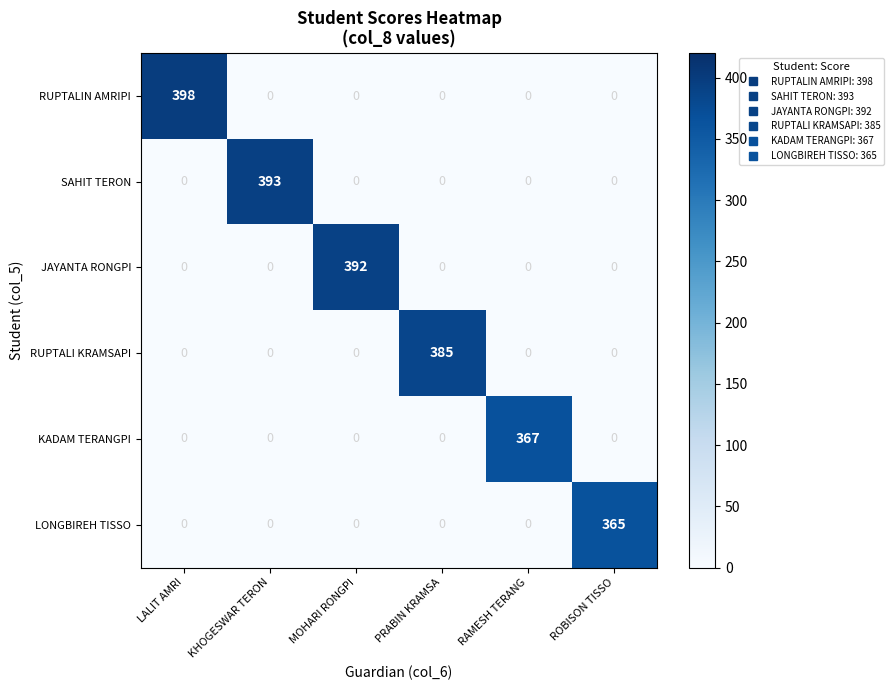

At how many categories does at least one series exceed 72?

6